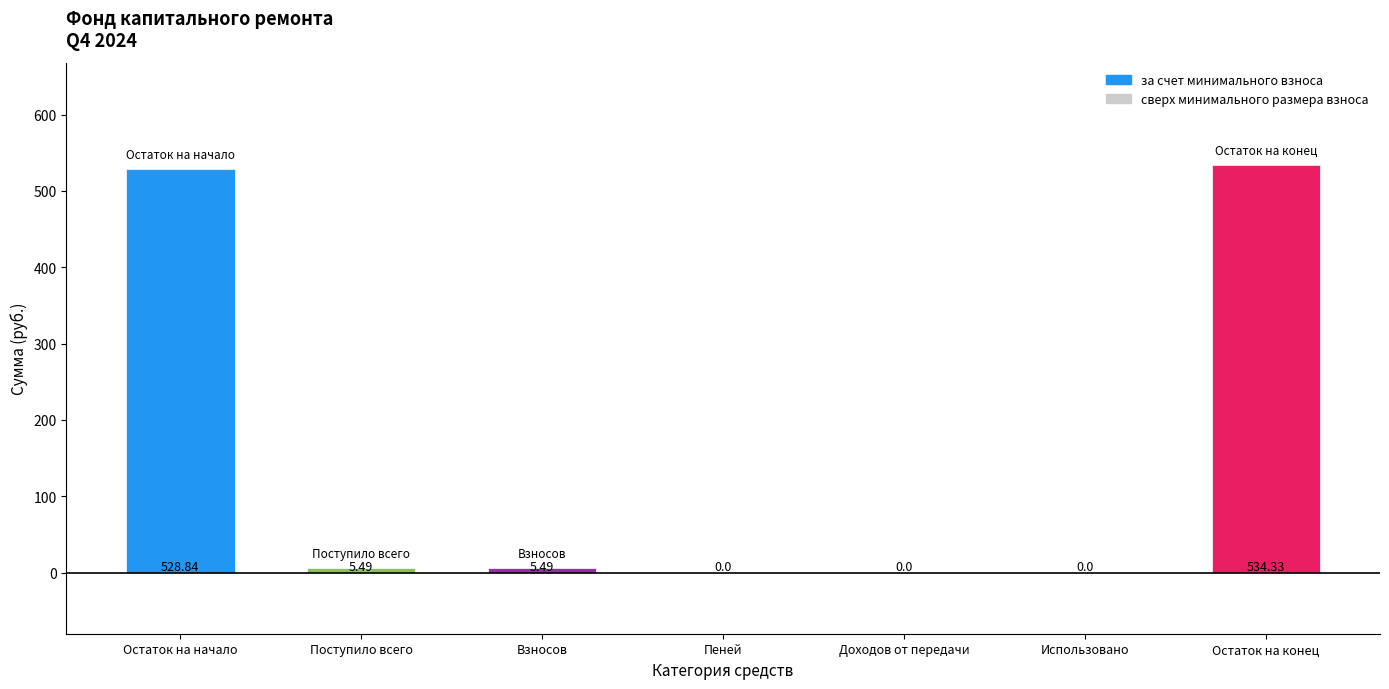

Which has a higher value, Остаток на конец or Использовано?

Остаток на конец